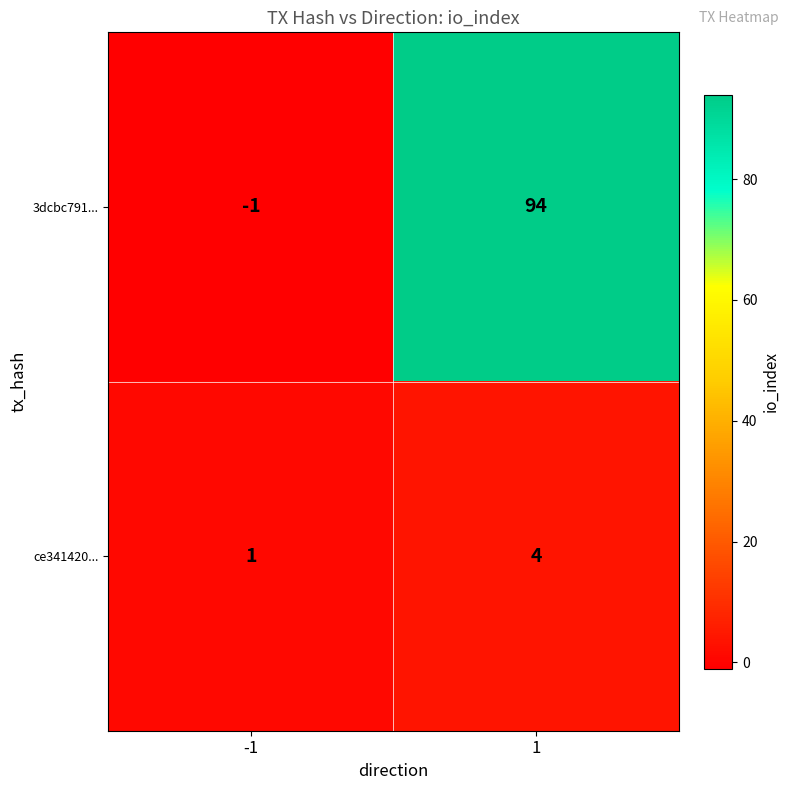

Reading left to right, list all the values displayed in this chart.

3dcbc791...: -1=-1	1=94
ce341420...: -1=1	1=4